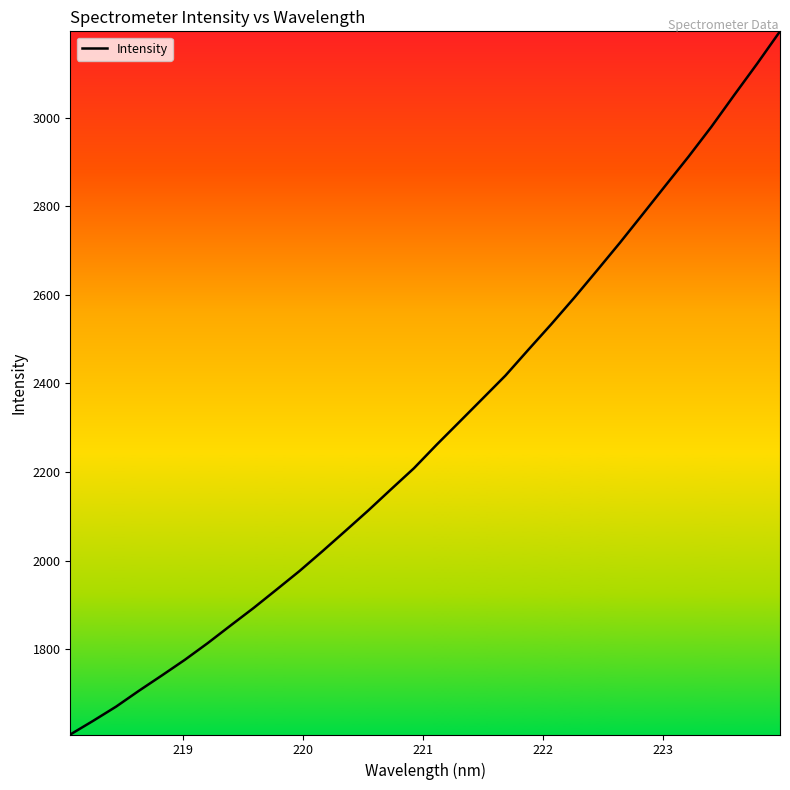

What is the minimum value shown in the chart?

1607.3